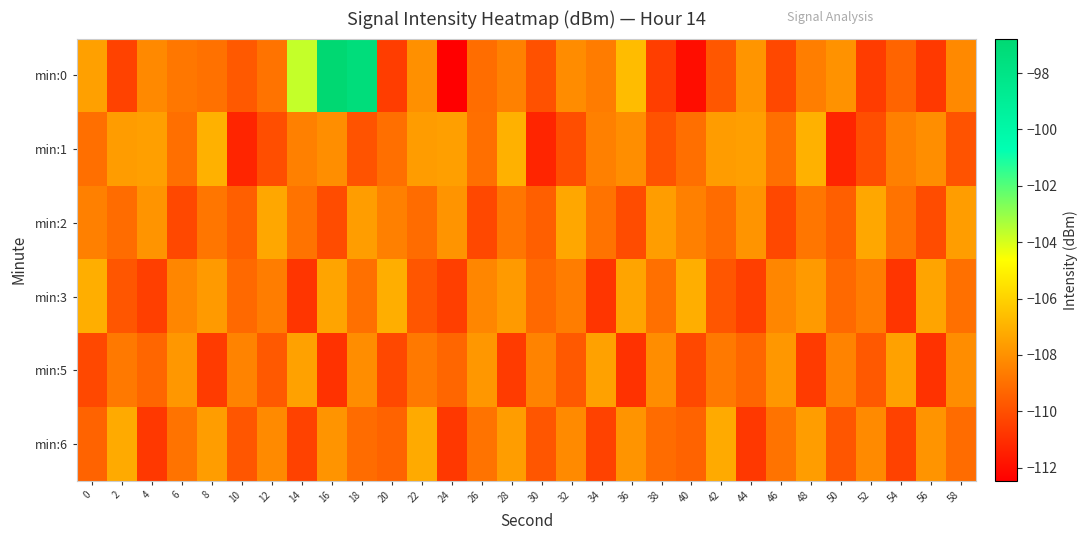

At how many categories does at least one series exceed -103?

2